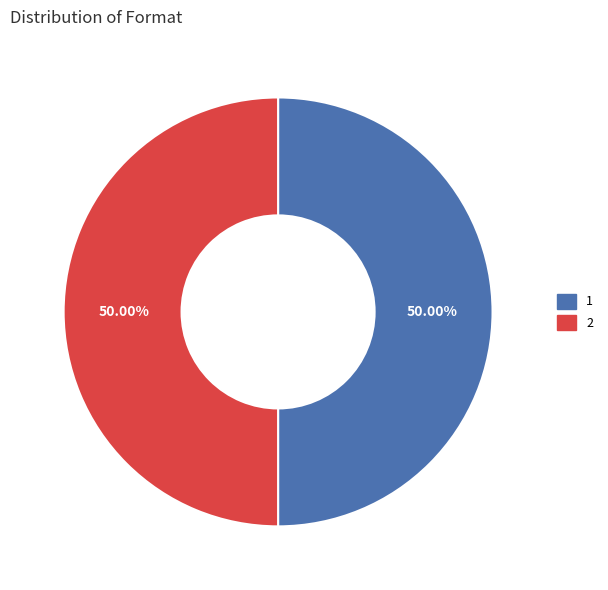

How many segments does this pie chart have?

2